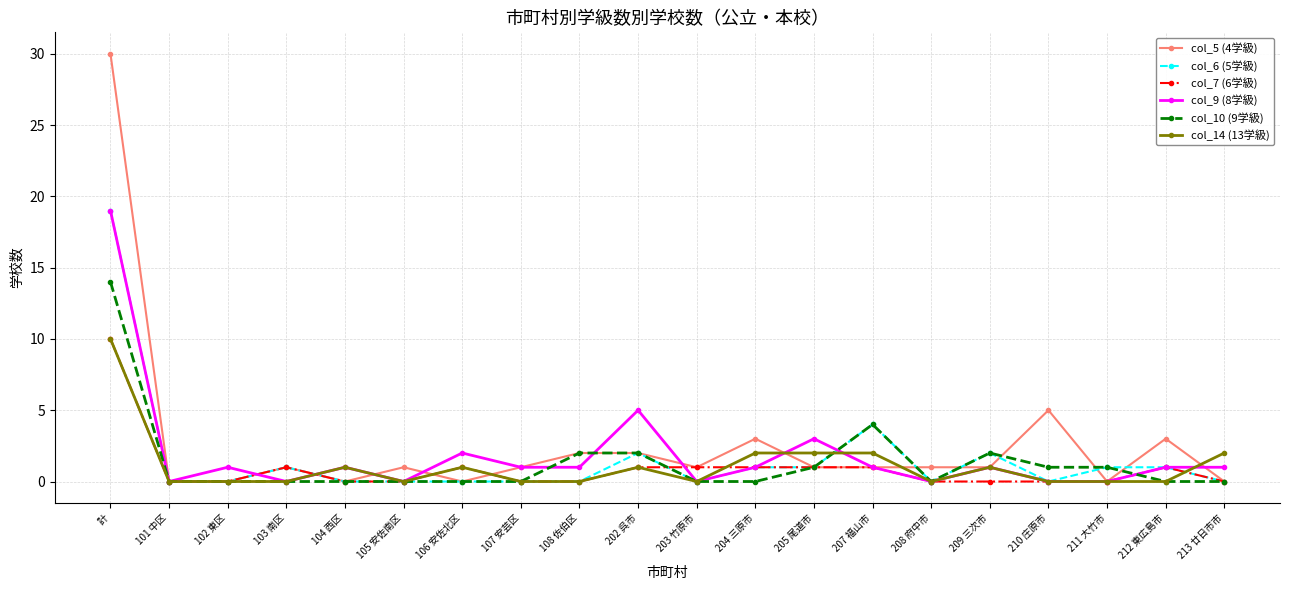

How many categories are shown in the chart?

20